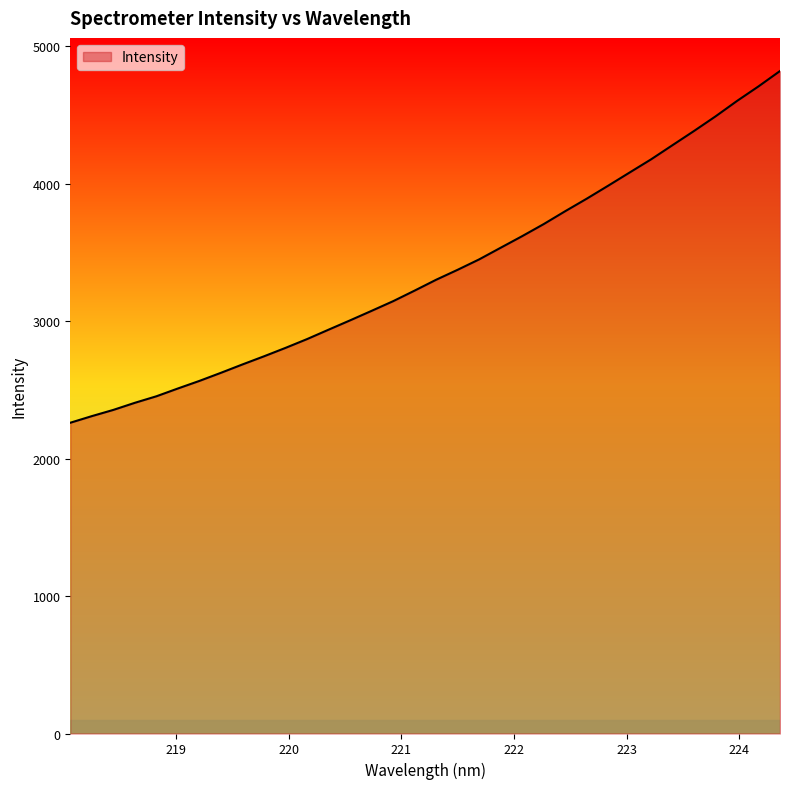

What is the average value?

3357.2